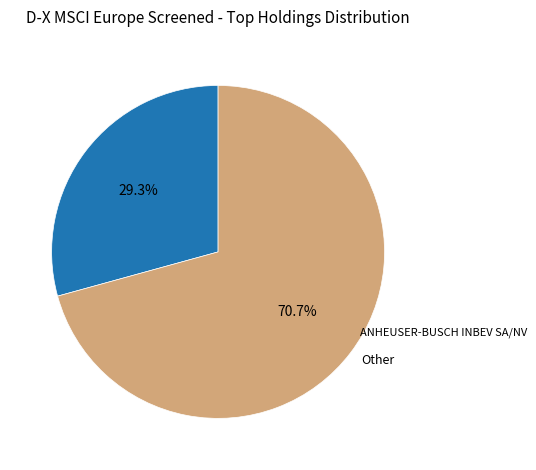

What portion of the pie excludes ANHEUSER-BUSCH INBEV SA/NV?

70.7%